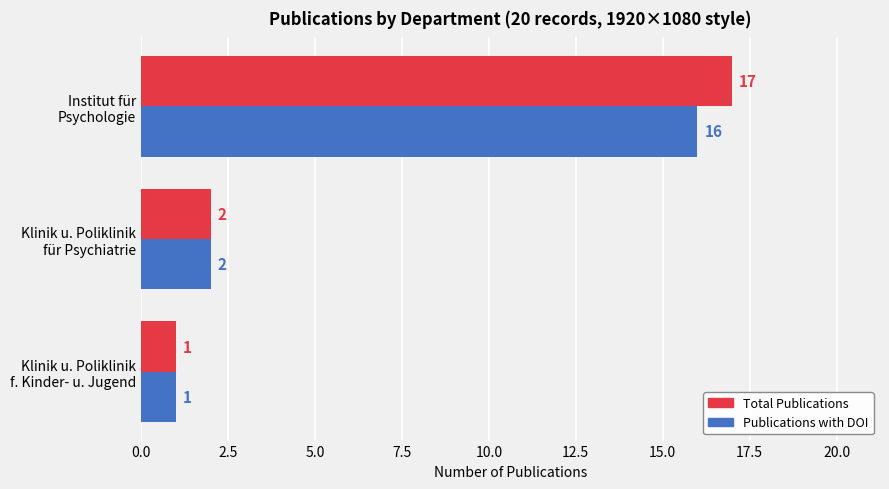

What is the difference between the maximum and second lowest values in the Publications with DOI series?

14